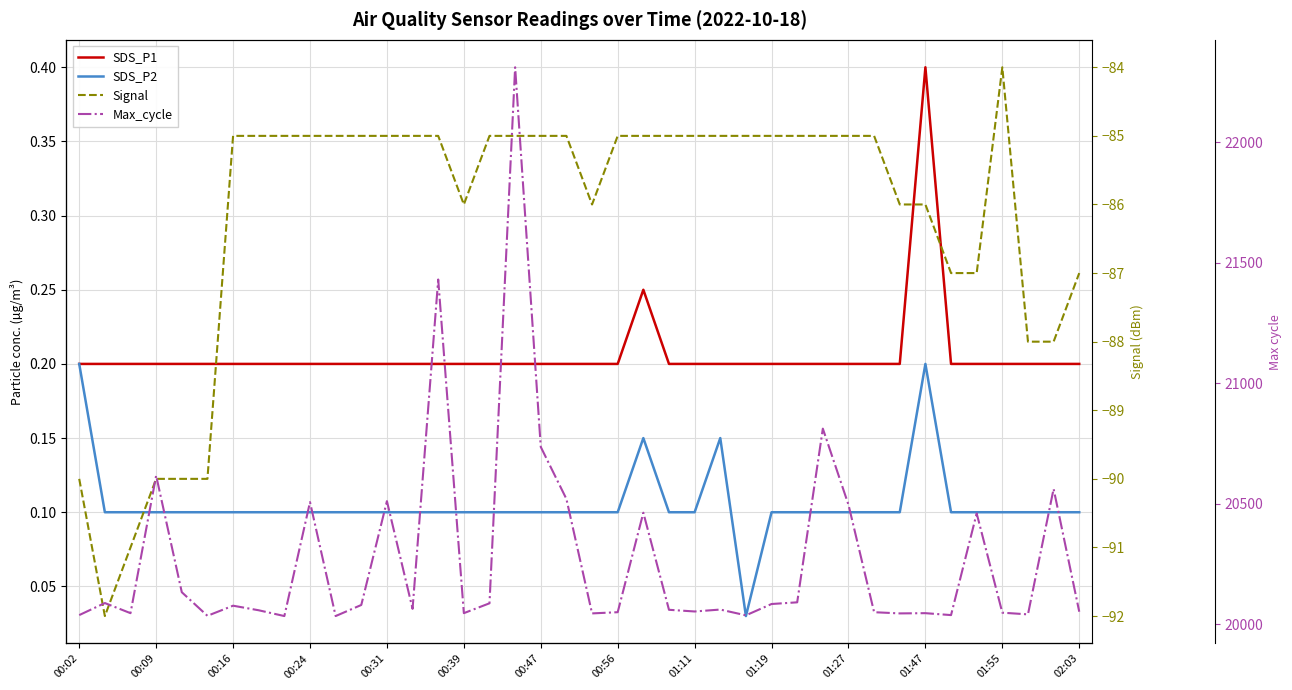

True or false: Max_cycle and SDS_P1 cross at least once.

False